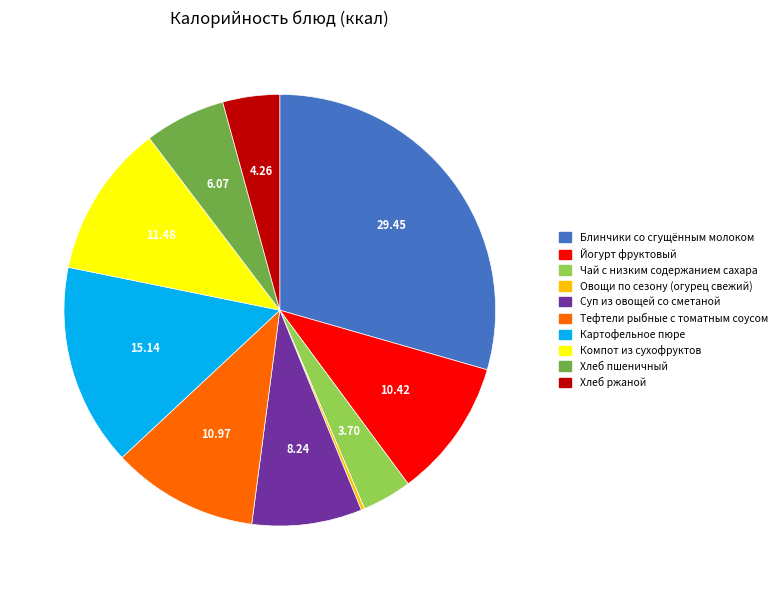

Approximately how many times larger is the value at Йогурт фруктовый compared to Хлеб ржаной?

2.4